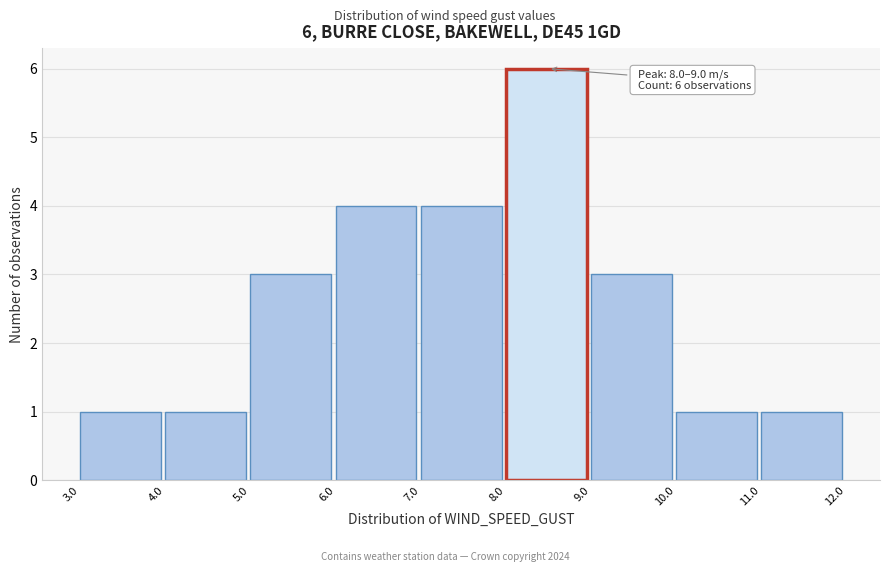

Over which range of the x-axis is the bar tallest?

8.0 to 9.0